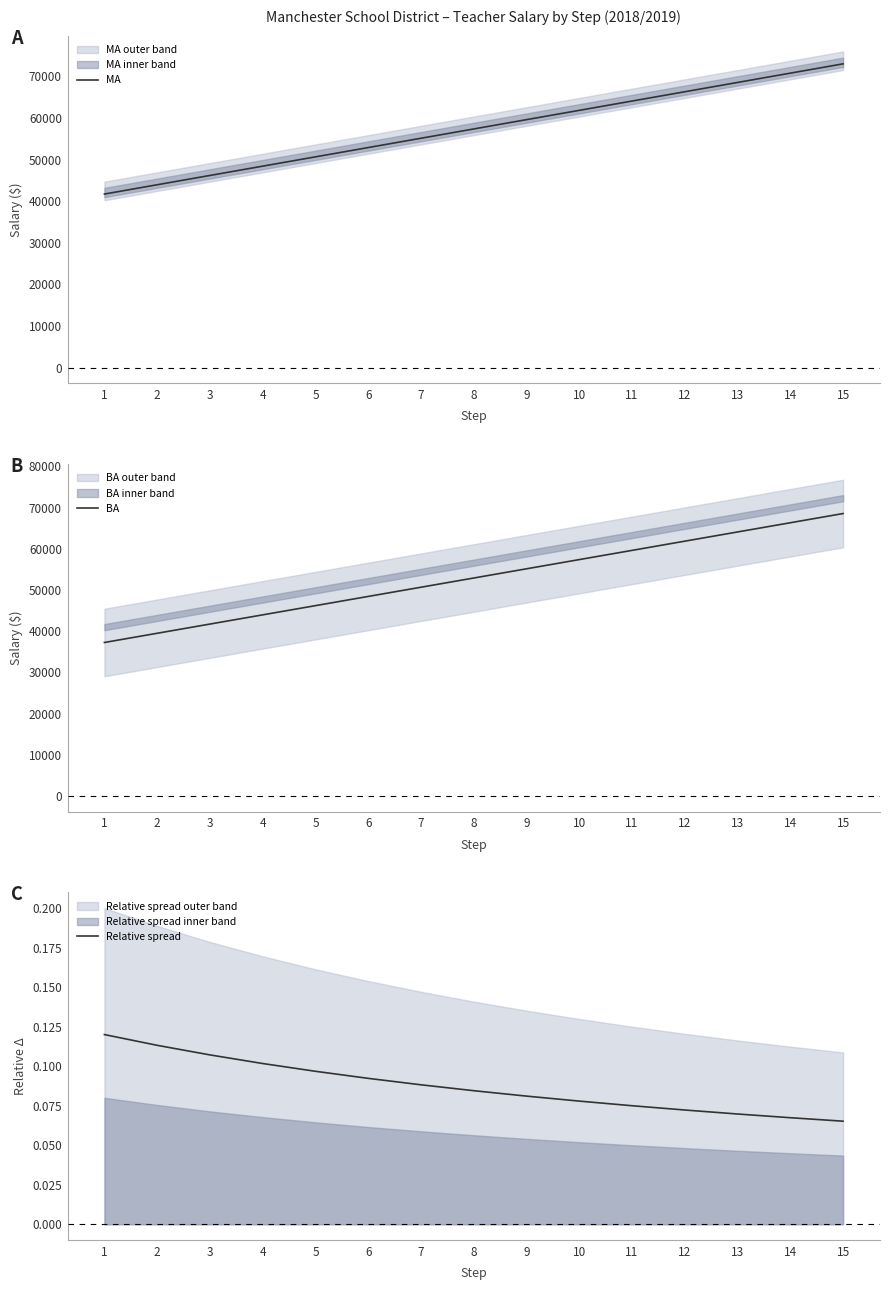

How many lines are shown in the chart?

3